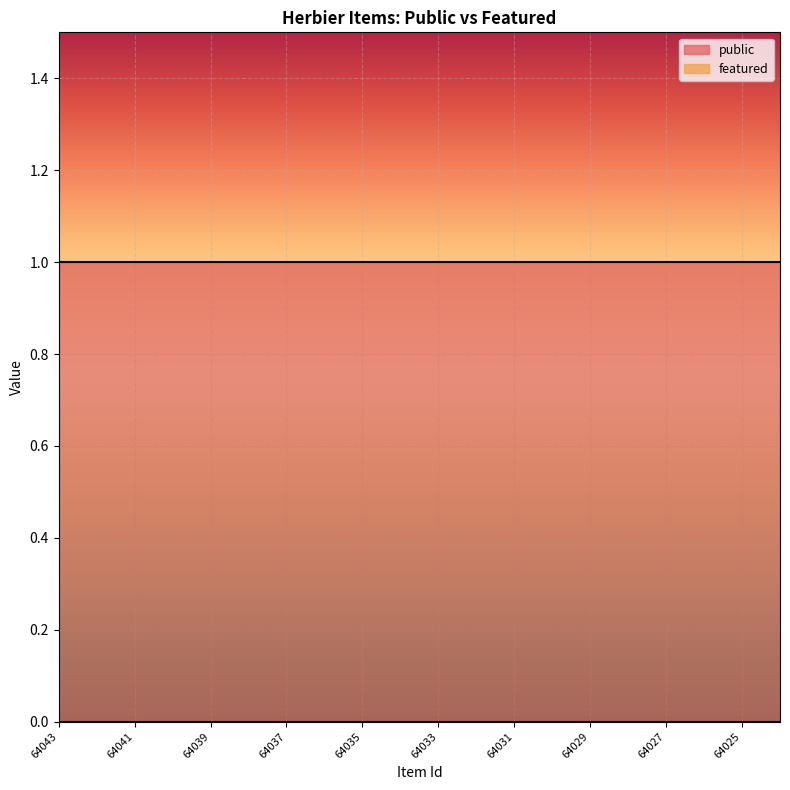

The public series shows 1 at 64035. True or false?

True